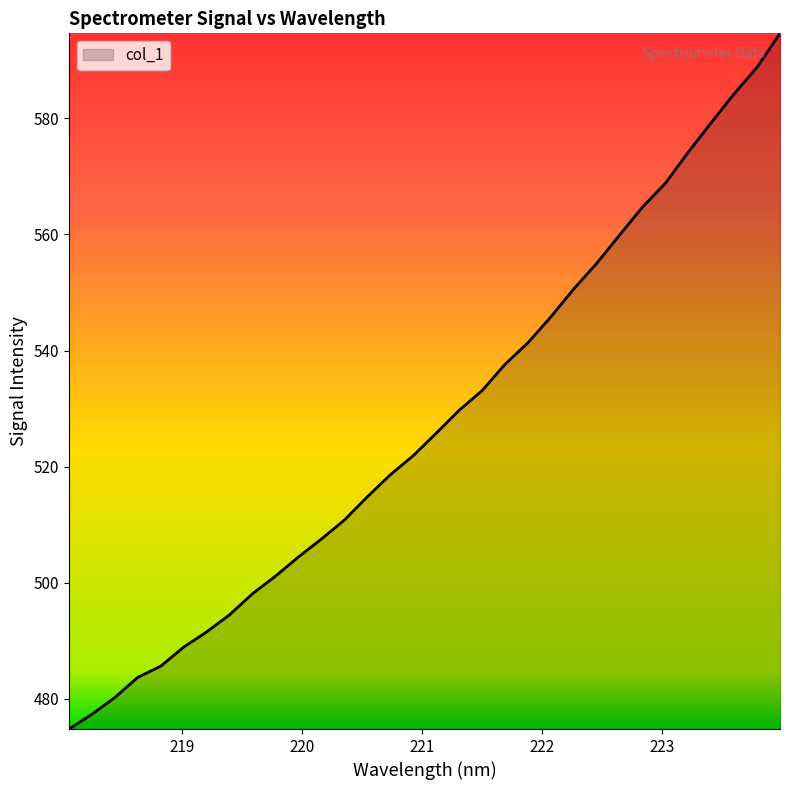

What is the difference between the maximum and minimum values?

119.8